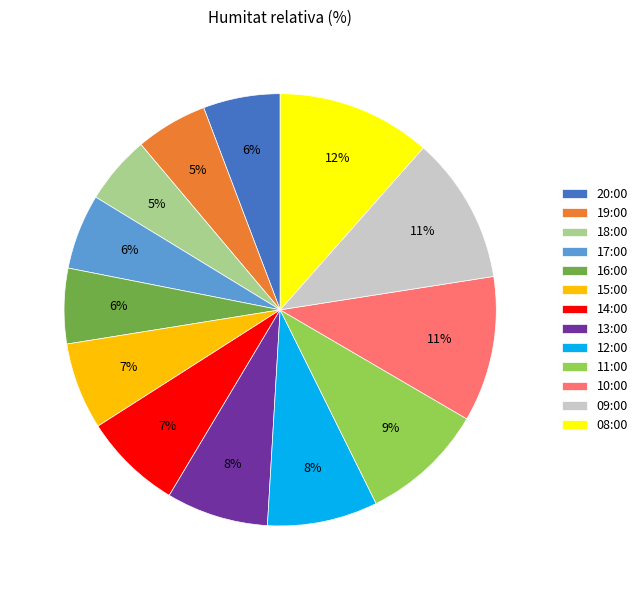

What percentage is the 10:00 slice, to the nearest percent?

11%